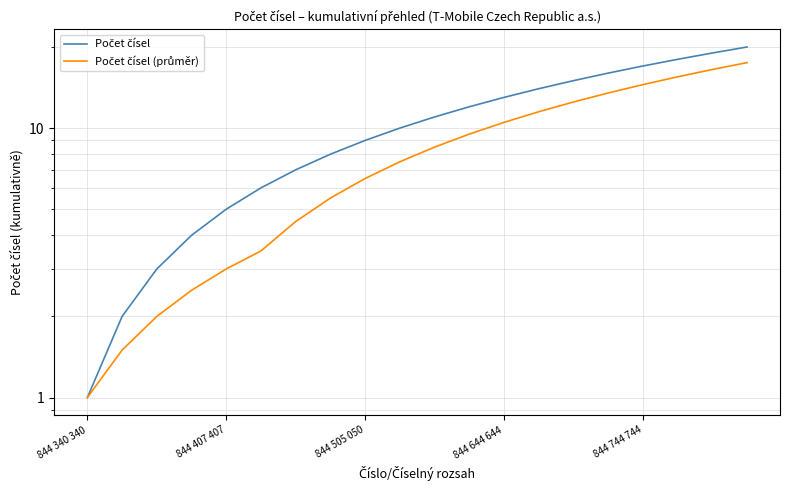

What position from the right is 844 744 744?

4